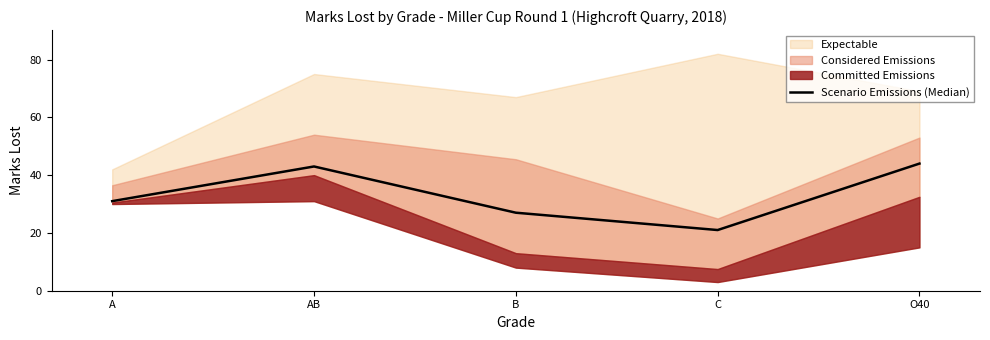

Does the chart have visible grid lines?

No